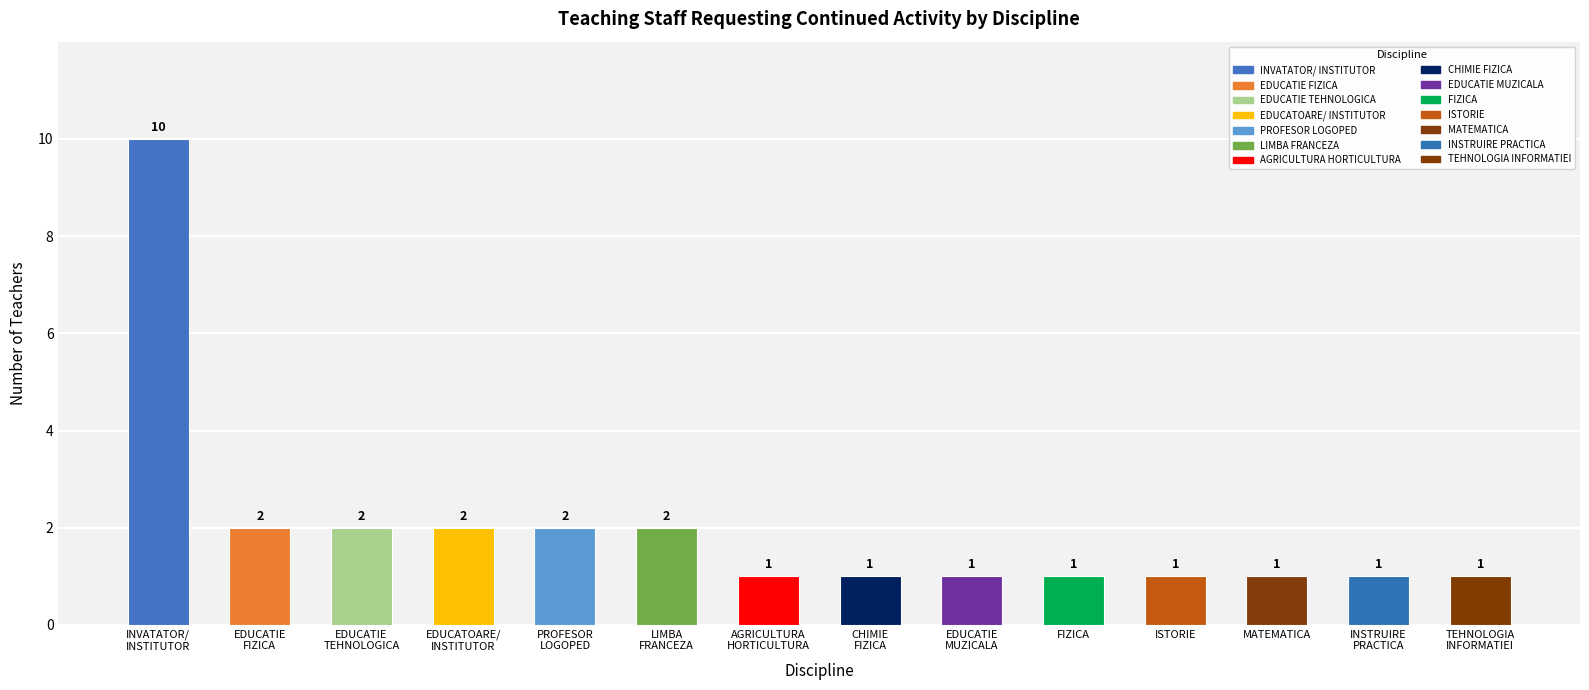

Between CHIMIE
FIZICA and EDUCATIE
TEHNOLOGICA, which is larger?

EDUCATIE
TEHNOLOGICA